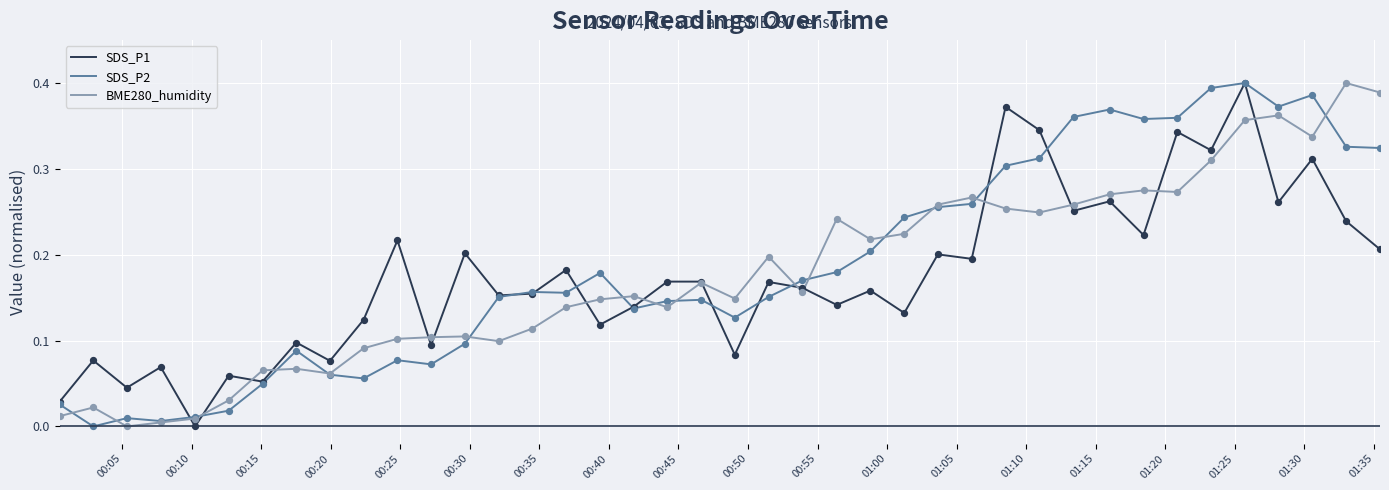

At how many categories does at least one series exceed 0?

40